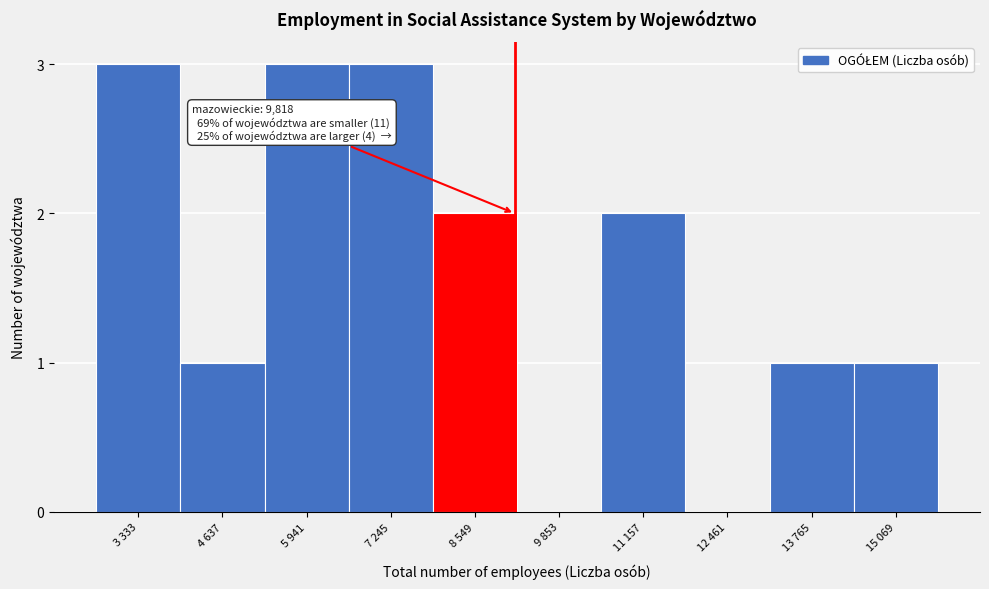

Reading left to right, what are all the values shown in this chart?

3 333=3	4 637=1	5 941=3	7 245=3	8 549=2	9 853=0	11 157=2	12 461=0	13 765=1	15 069=1